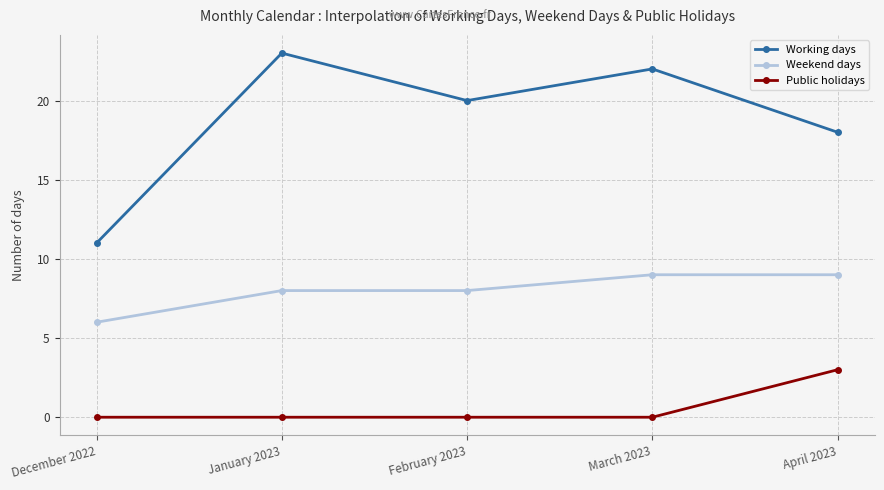

True or false: Public holidays and Weekend days cross at least once.

False